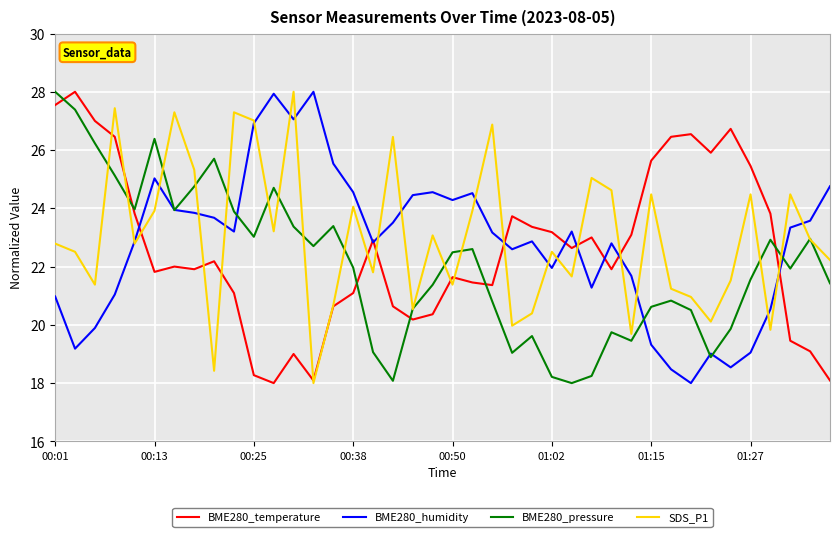

Rank the series by their average value, from lowest to highest.

BME280_pressure, BME280_temperature, BME280_humidity, SDS_P1